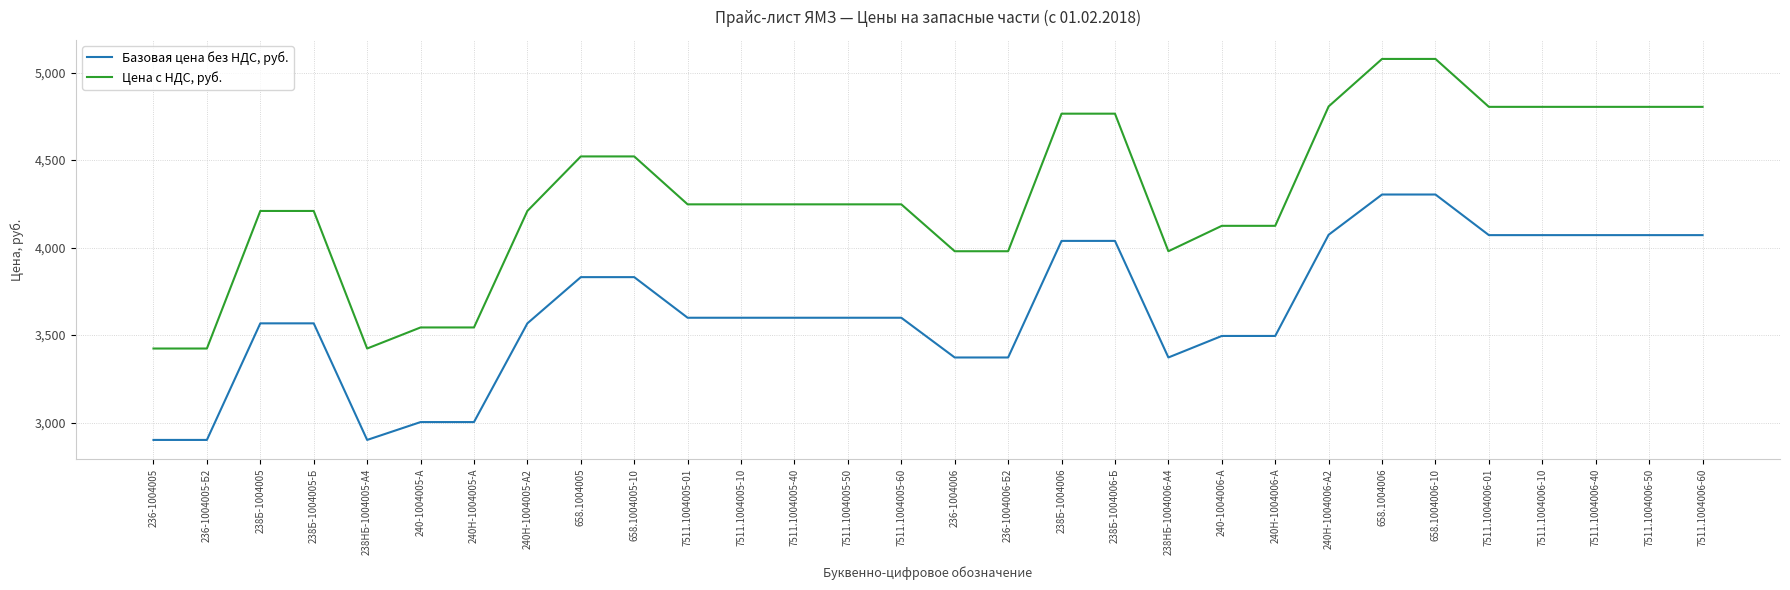

True or false: Цена с НДС, руб. and Базовая цена без НДС, руб. intersect in this chart.

False